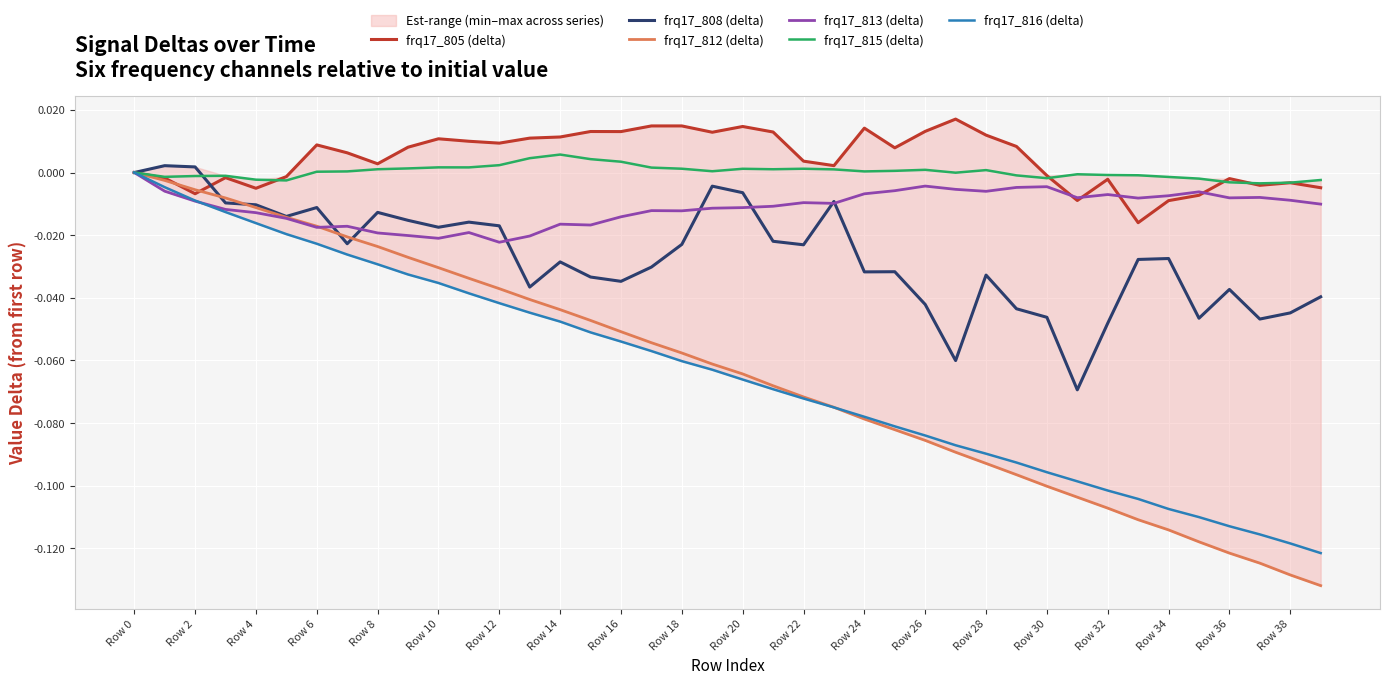

How many data points in frq17_815 (delta) are less than 0?

17